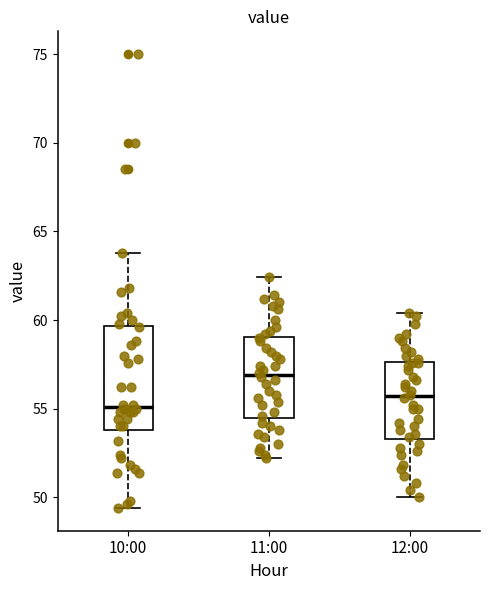

Reading left to right, transcribe this box plot: for each box, give where its median line is, the range the box spans, and where its two whiskers end, as read against the y-axis. The values are not printed on the chart, so give them approximately, as read against the axis.

10:00: median 55.0, box 54.0 to 59.5, whiskers 49.5 to 64.0
11:00: median 57.0, box 54.5 to 59.0, whiskers 52.0 to 62.5
12:00: median 55.5, box 53.5 to 57.5, whiskers 50.0 to 60.5